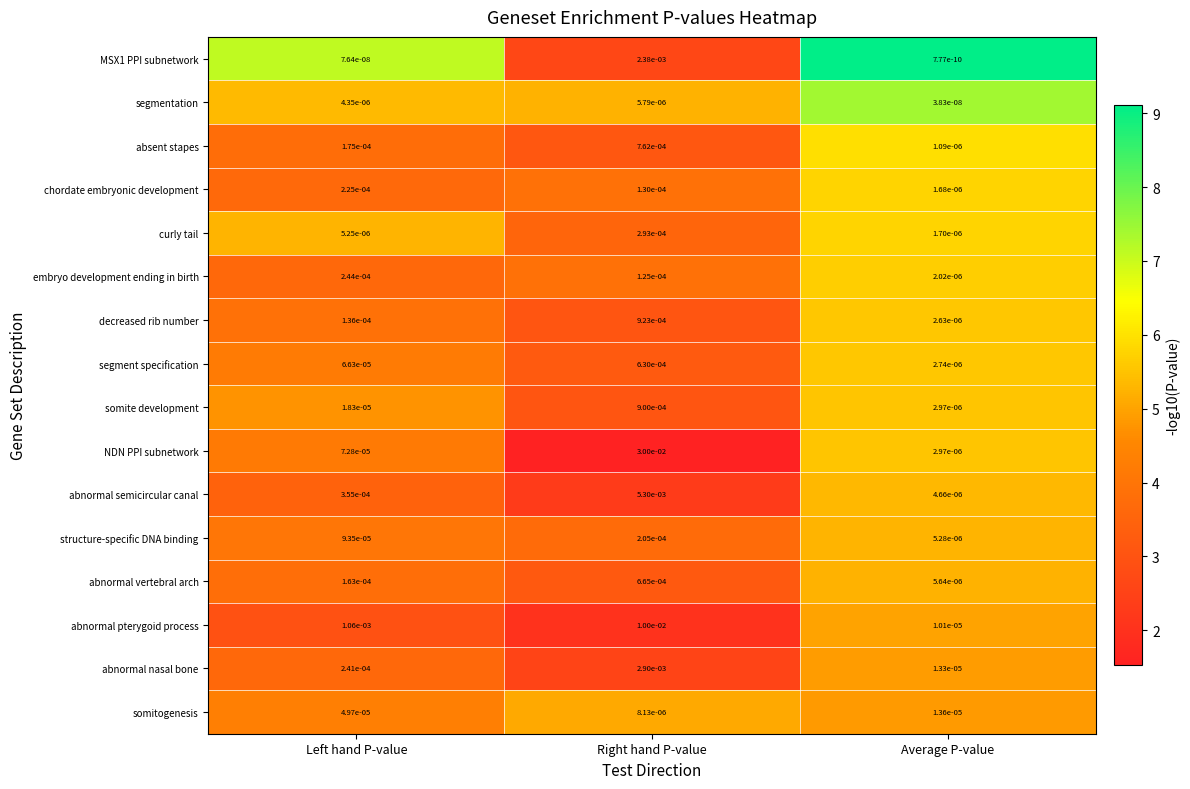

Where is abnormal pterygoid process nearest to the value 0?

Average P-value